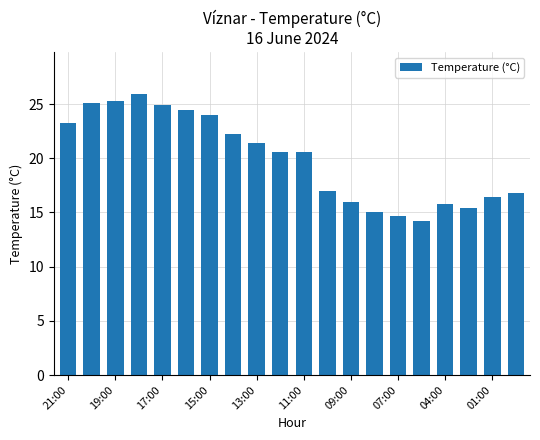

What is the value of the 4th bar from the left?

25.9